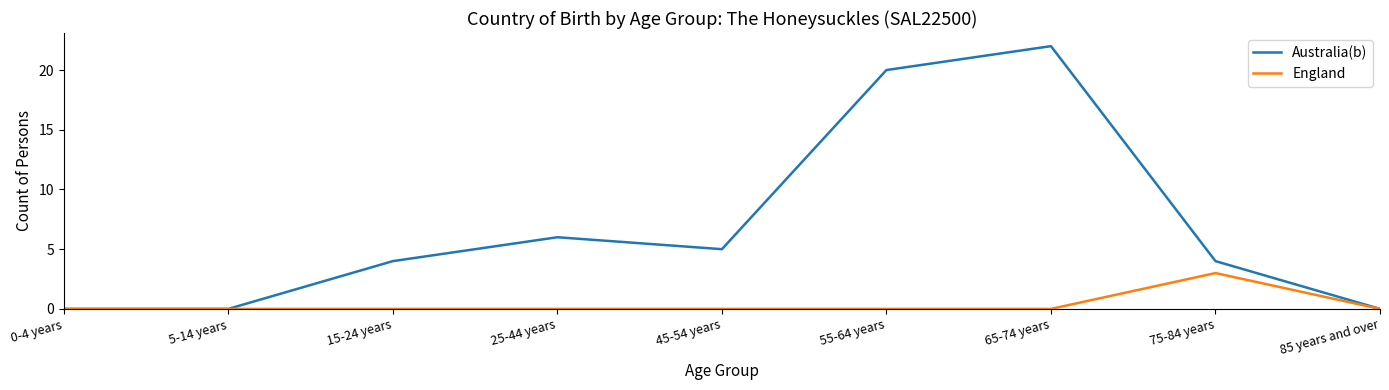

Is it true that England equals 0 at 0-4 years?

True